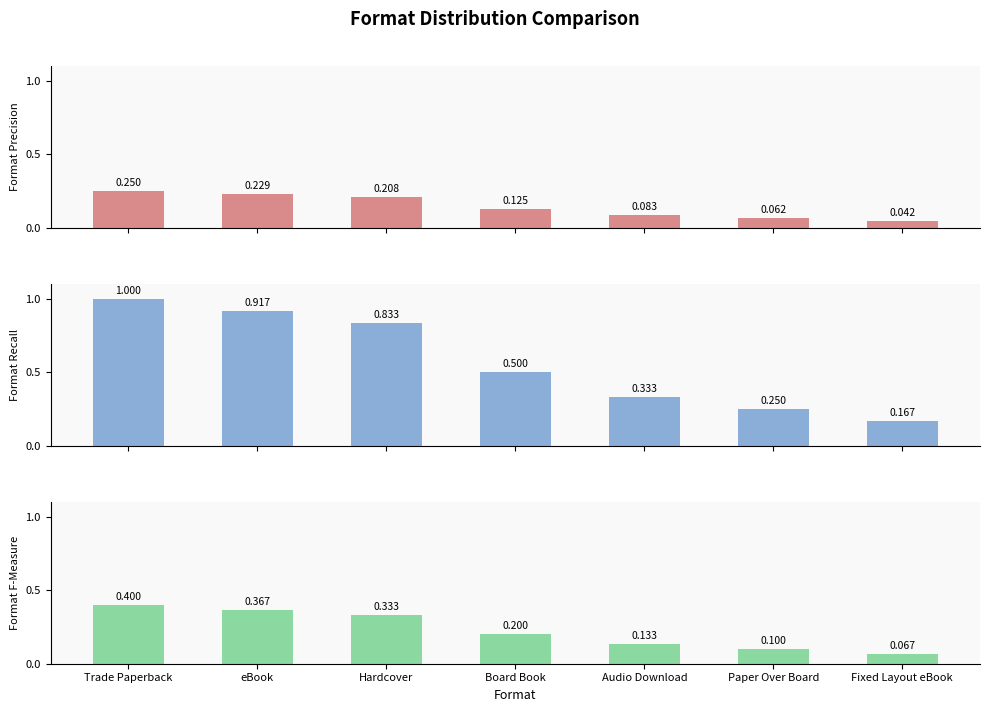

Reading left to right, what are all the values shown in this chart?

Format Precision: Trade Paperback=0.2	eBook=0.2	Hardcover=0.2	Board Book=0.1	Audio Download=0.1	Paper Over Board=0.1	Fixed Layout eBook=0.0
Format Recall: Trade Paperback=1.0	eBook=0.9	Hardcover=0.8	Board Book=0.5	Audio Download=0.3	Paper Over Board=0.2	Fixed Layout eBook=0.2
Format F-Measure: Trade Paperback=0.4	eBook=0.4	Hardcover=0.3	Board Book=0.2	Audio Download=0.1	Paper Over Board=0.1	Fixed Layout eBook=0.1